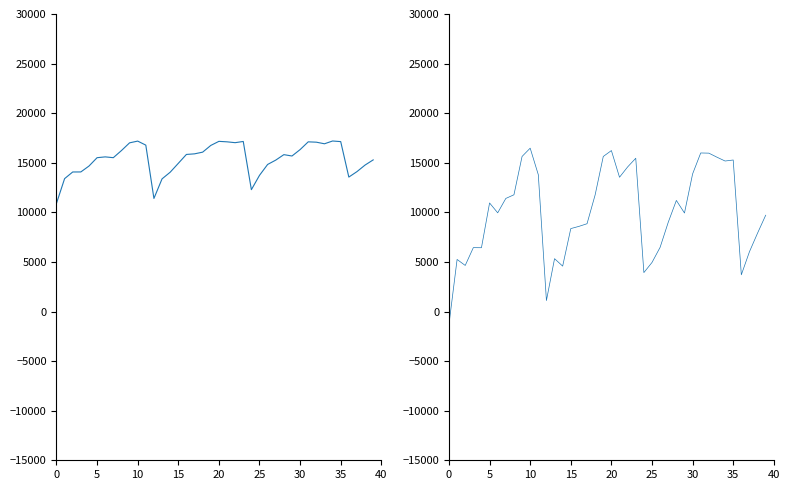

Count the number of data series in this chart.

2